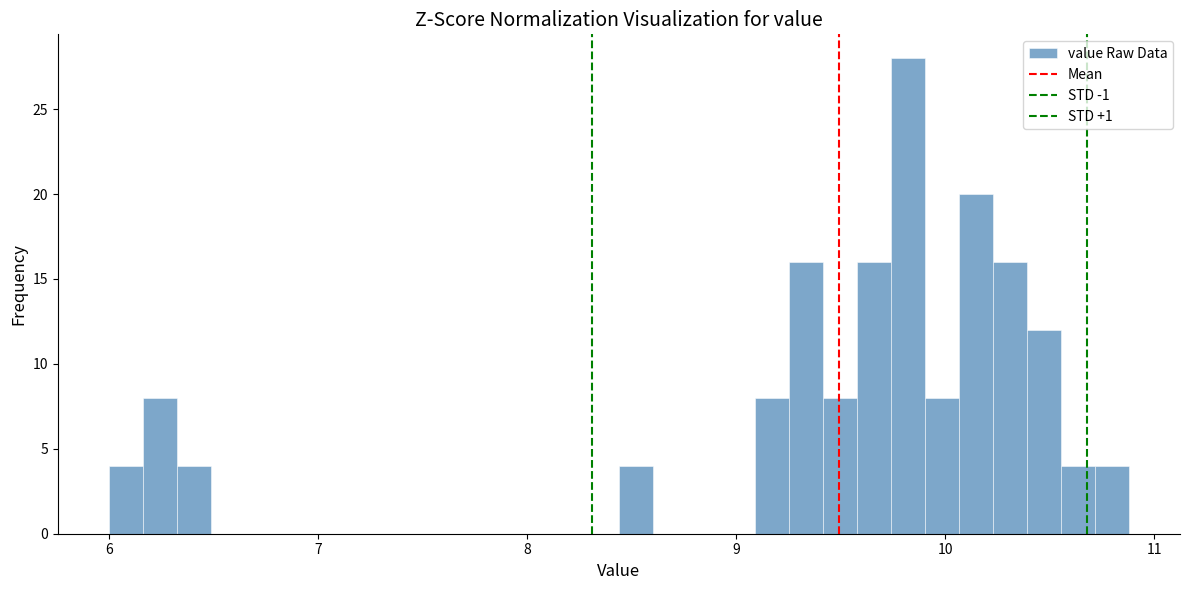

Read against the x-axis, roughly where is the centre of the tallest bar?

9.8